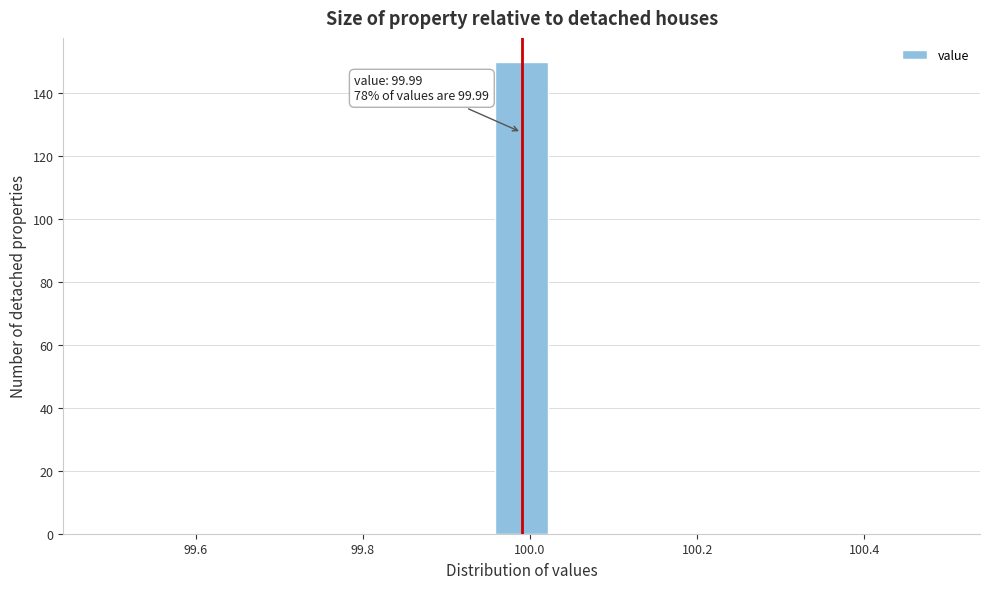

Read against the x-axis, roughly where is the centre of the tallest bar?

100.00